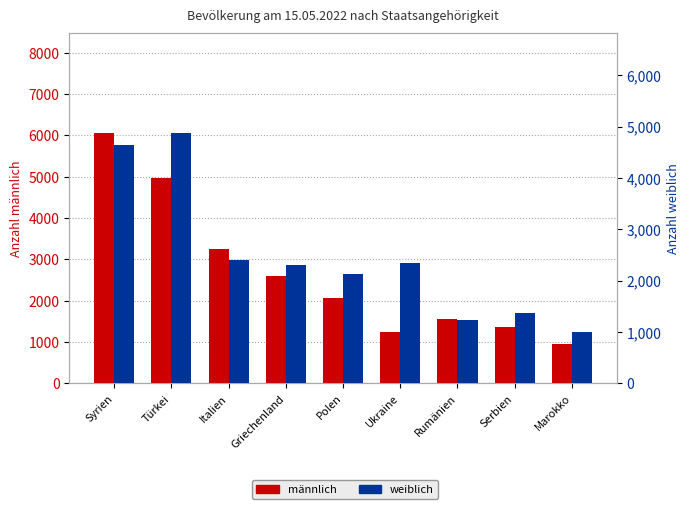

Are the bars grouped side by side (vs. stacked)?

Yes